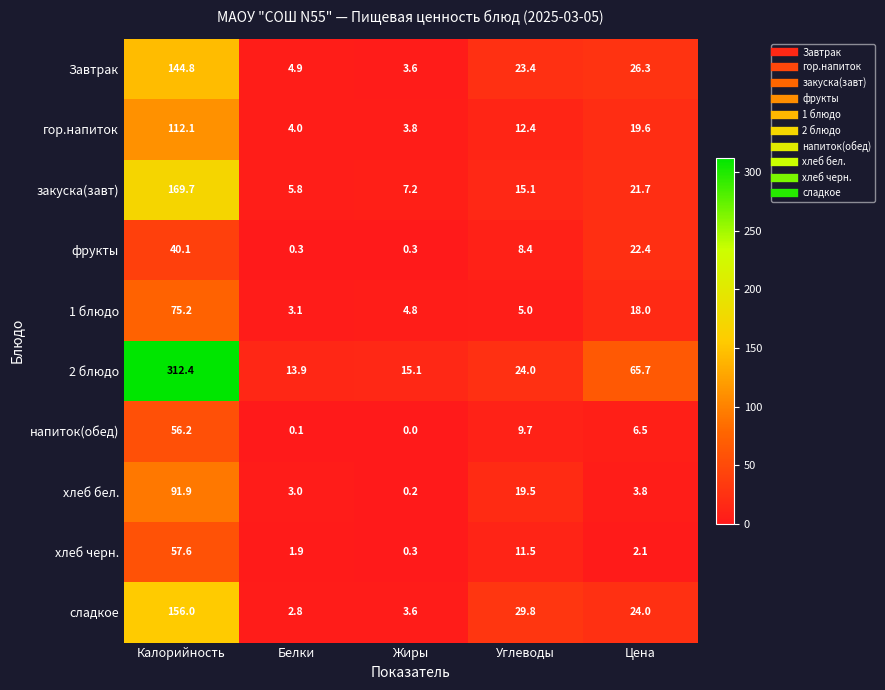

Which label corresponds to the smallest value in the chart?

Жиры